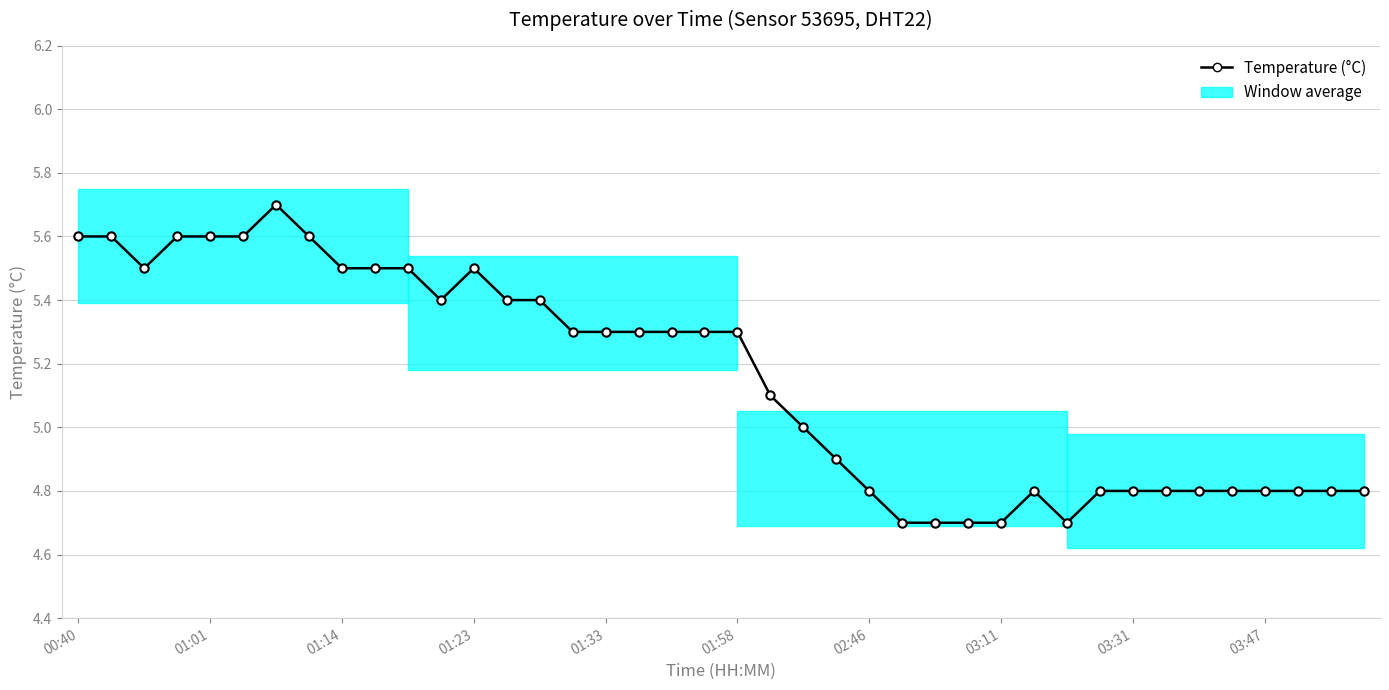

True or false: the data shows 6.2 at 30.

False